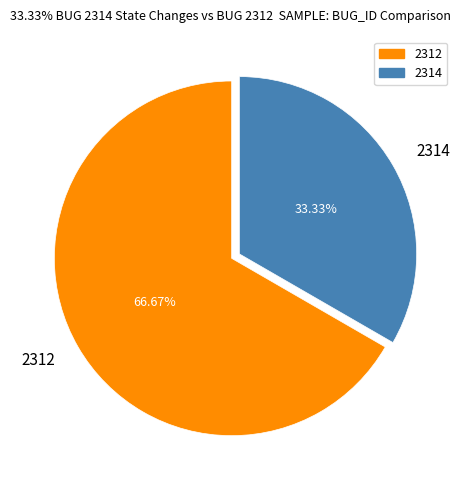

Rank the categories by value from highest to lowest.

2312, 2314